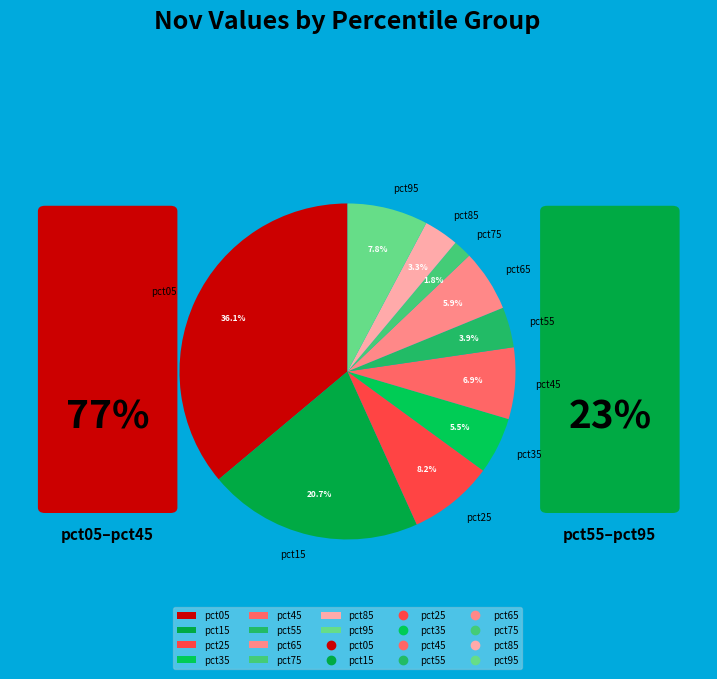

To the nearest percent, what is the average slice percentage?

10%